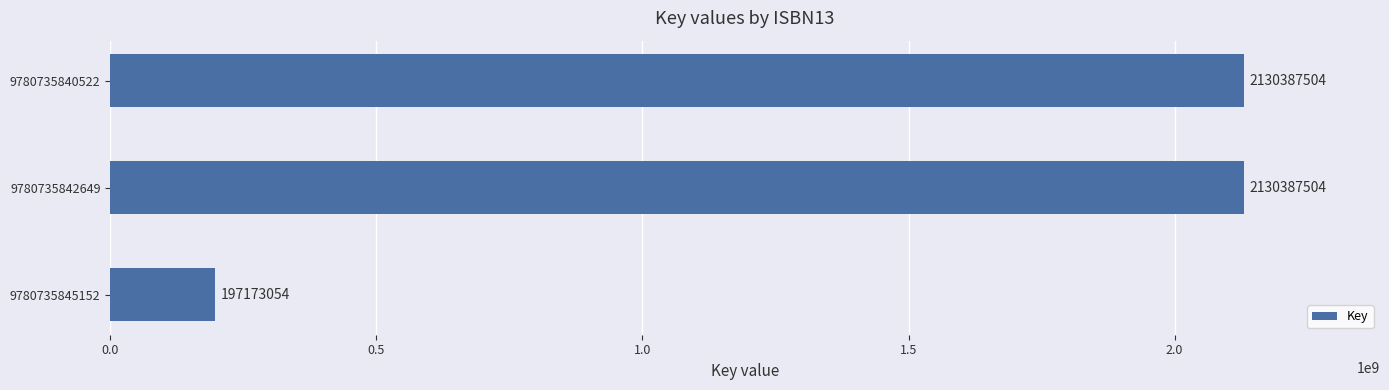

The value at 9780735842649 is 3116981377. True or false?

False